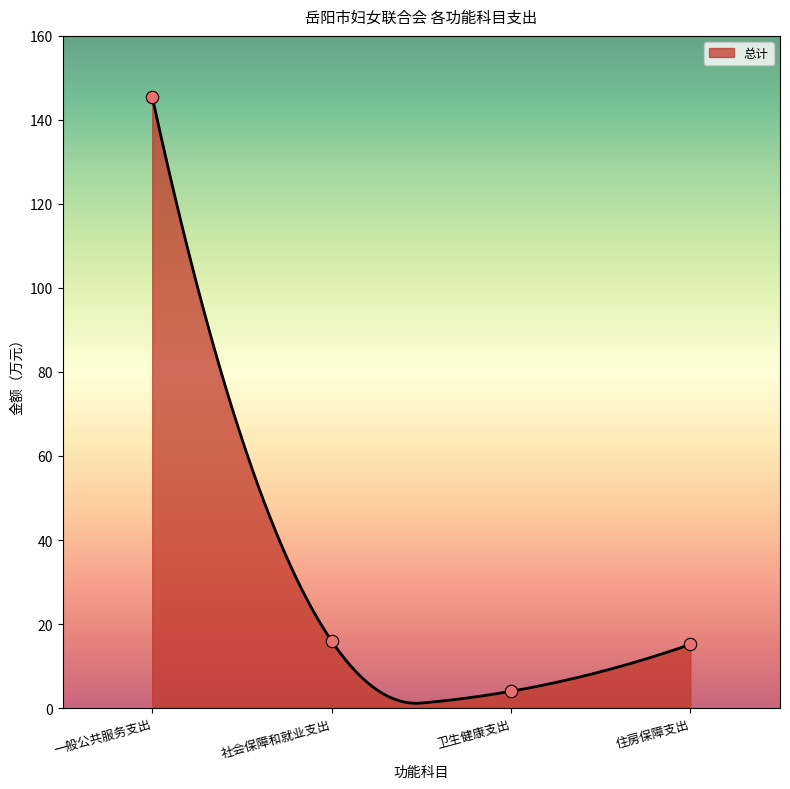

What is the ratio of the value at 住房保障支出 to the value at 社会保障和就业支出?

0.9